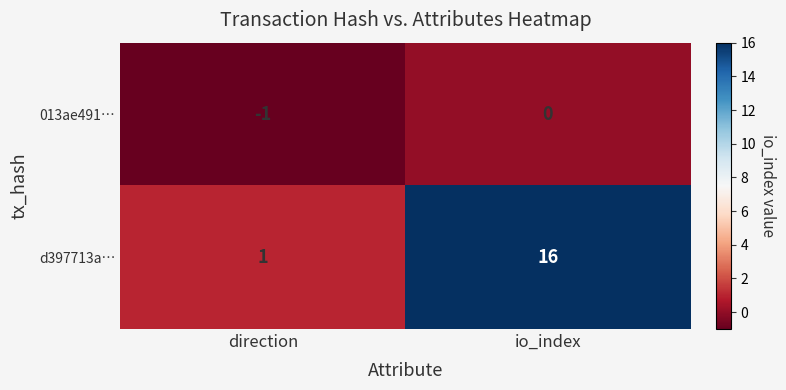

Is it true that d397713a… equals 1 at direction?

True